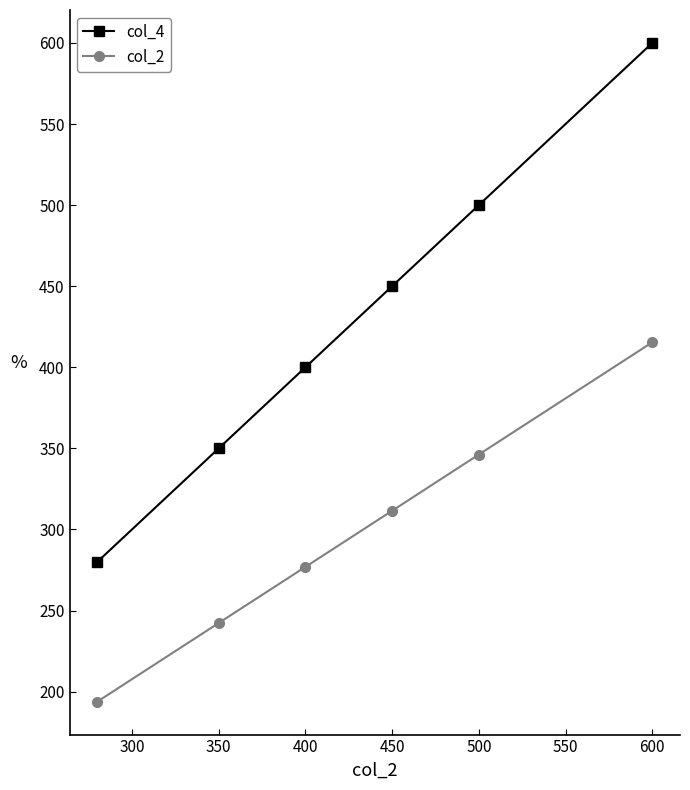

Reading right to left, extract all data points from this chart.

col_4: 600.0	500.0	450.0	400.0	350.0	280.0
col_2: 415.4	346.2	311.5	276.9	242.3	193.8